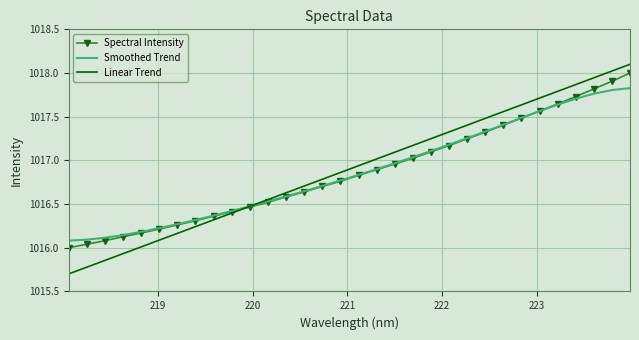

Which series has the largest range (max minus min)?

Linear Trend